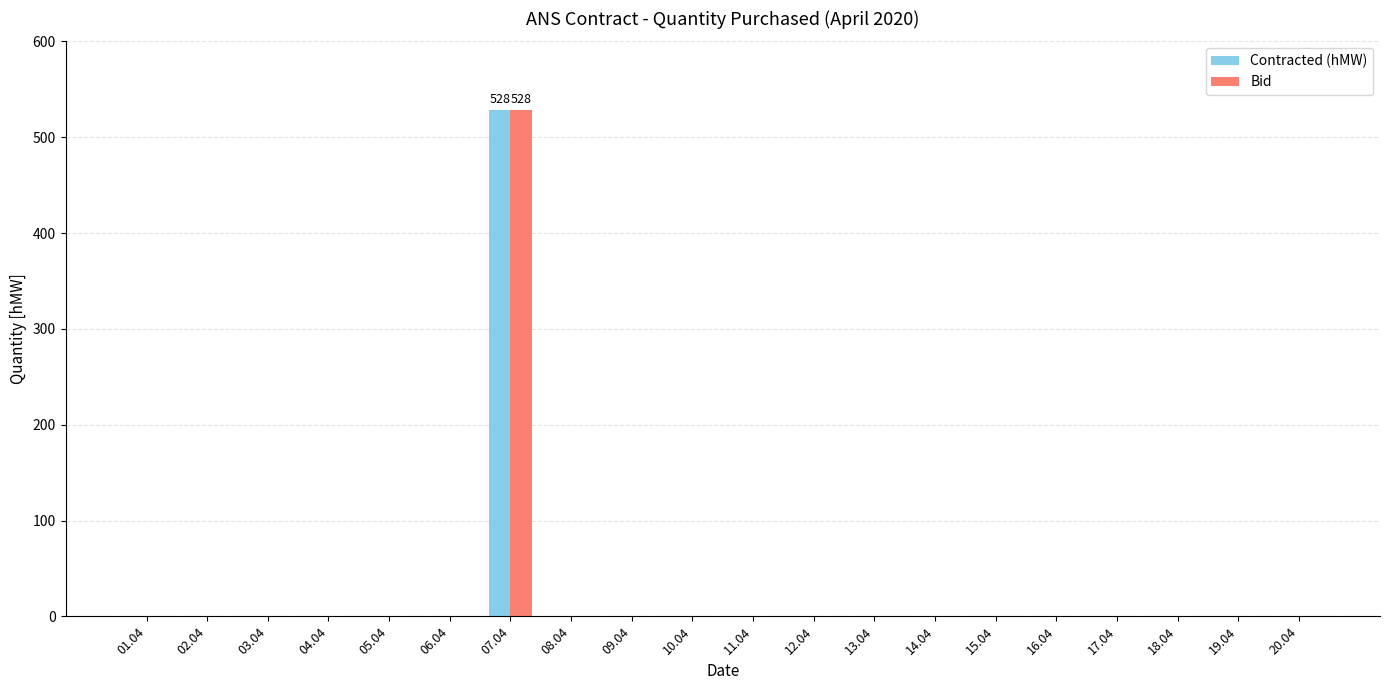

Is it true that Contracted (hMW) equals -335 at 14.04?

False